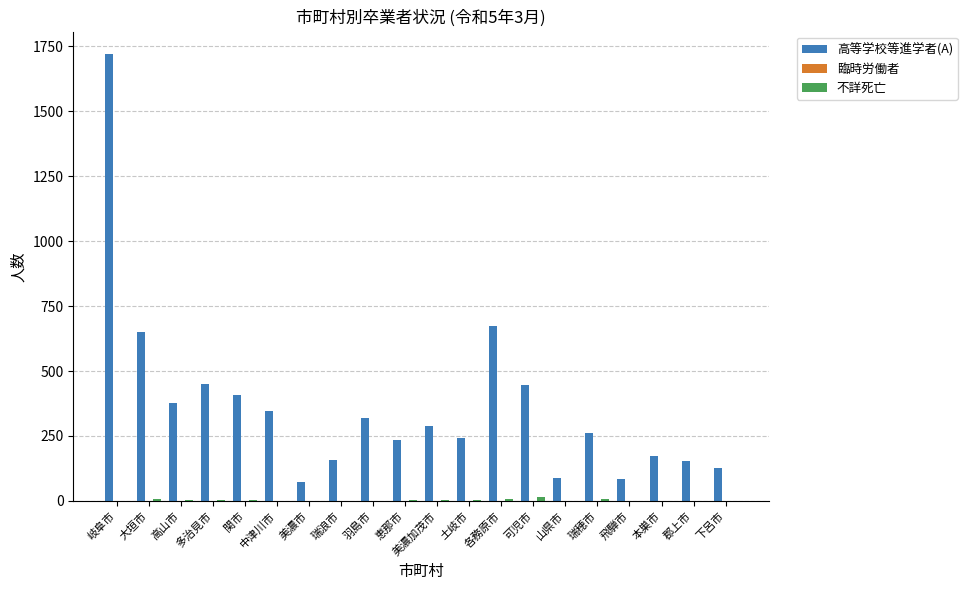

At which label does 高等学校等進学者(A) first exceed 288?

岐阜市